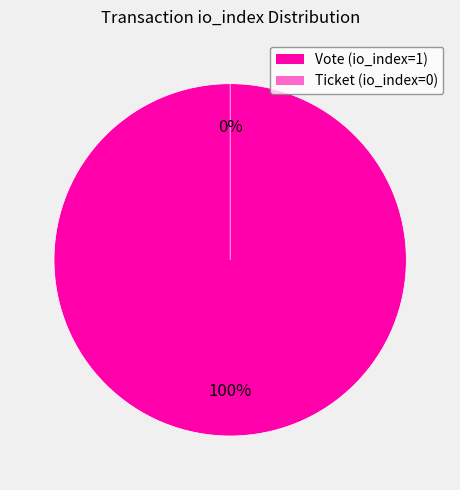

Rank the categories by value from highest to lowest.

Vote (io_index=1), Ticket (io_index=0)